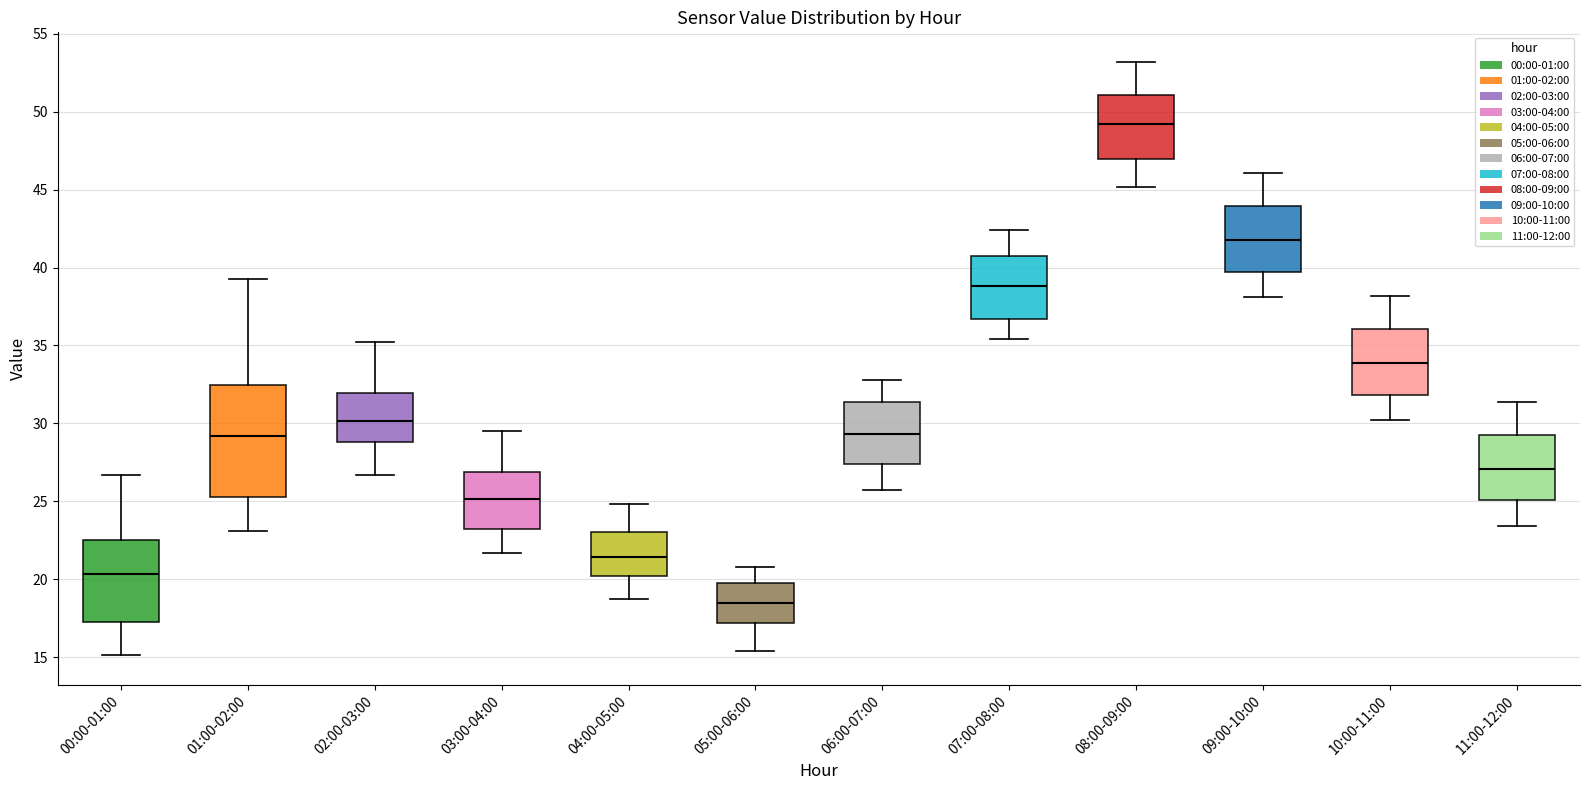

Reading left to right, transcribe this box plot: for each box, give where its median line is, the range the box spans, and where its two whiskers end, as read against the y-axis. The values are not printed on the chart, so give them approximately, as read against the axis.

00:00-01:00: median 20.5, box 17.5 to 22.5, whiskers 15.0 to 26.5
01:00-02:00: median 29.0, box 25.5 to 32.5, whiskers 23.0 to 39.5
02:00-03:00: median 30.0, box 29.0 to 32.0, whiskers 26.5 to 35.0
03:00-04:00: median 25.0, box 23.5 to 27.0, whiskers 21.5 to 29.5
04:00-05:00: median 21.5, box 20.0 to 23.0, whiskers 18.5 to 25.0
05:00-06:00: median 18.5, box 17.0 to 19.5, whiskers 15.5 to 21.0
06:00-07:00: median 29.5, box 27.5 to 31.5, whiskers 25.5 to 33.0
07:00-08:00: median 39.0, box 36.5 to 41.0, whiskers 35.5 to 42.5
08:00-09:00: median 49.5, box 47.0 to 51.0, whiskers 45.0 to 53.0
09:00-10:00: median 42.0, box 40.0 to 44.0, whiskers 38.0 to 46.0
10:00-11:00: median 34.0, box 32.0 to 36.0, whiskers 30.0 to 38.0
11:00-12:00: median 27.0, box 25.0 to 29.5, whiskers 23.5 to 31.5